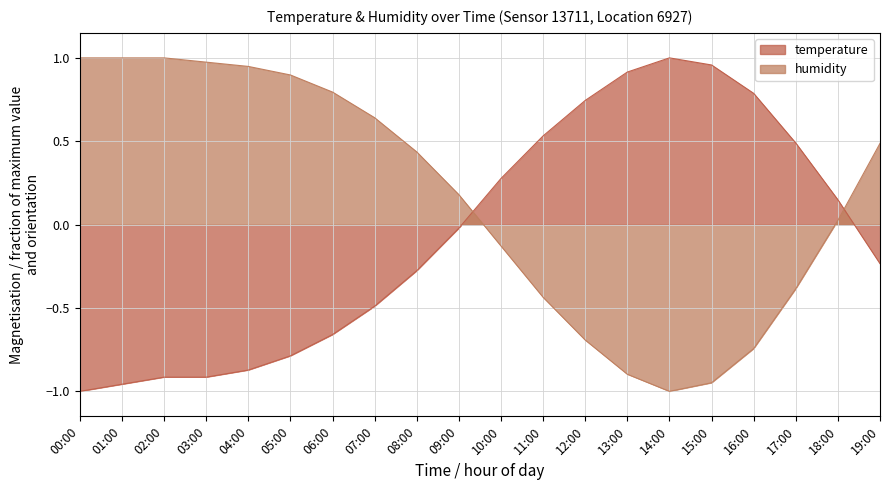

How many categories are shown in the chart?

20